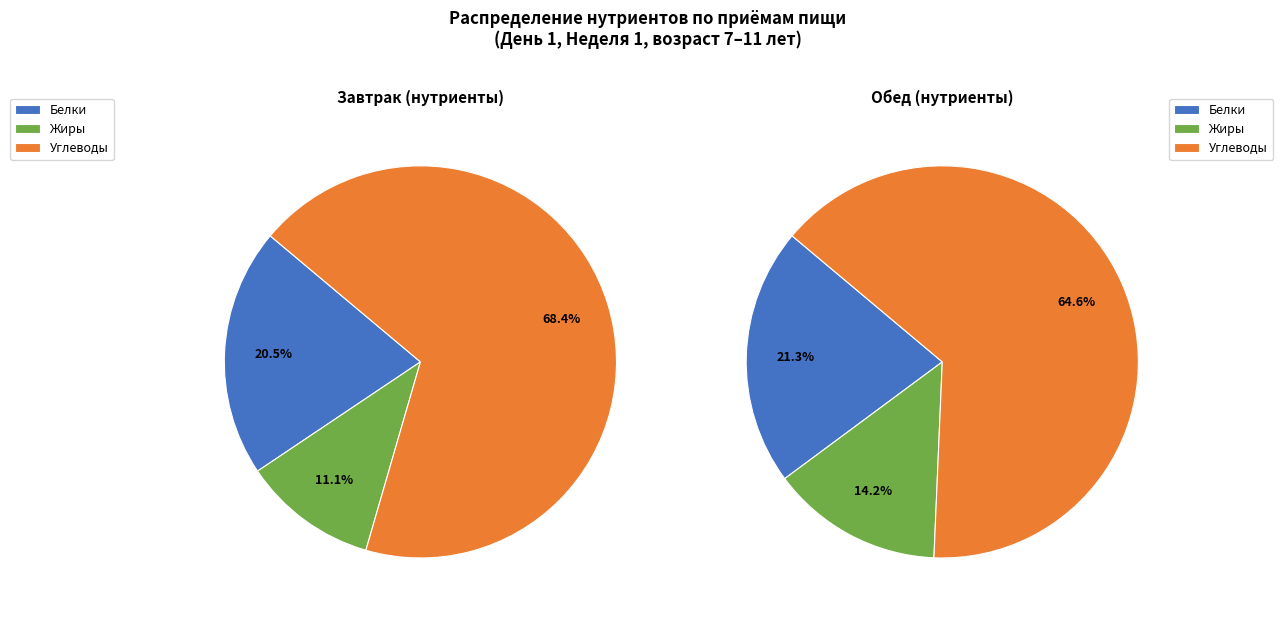

True or false: Углеводы accounts for 76% of the total.

False